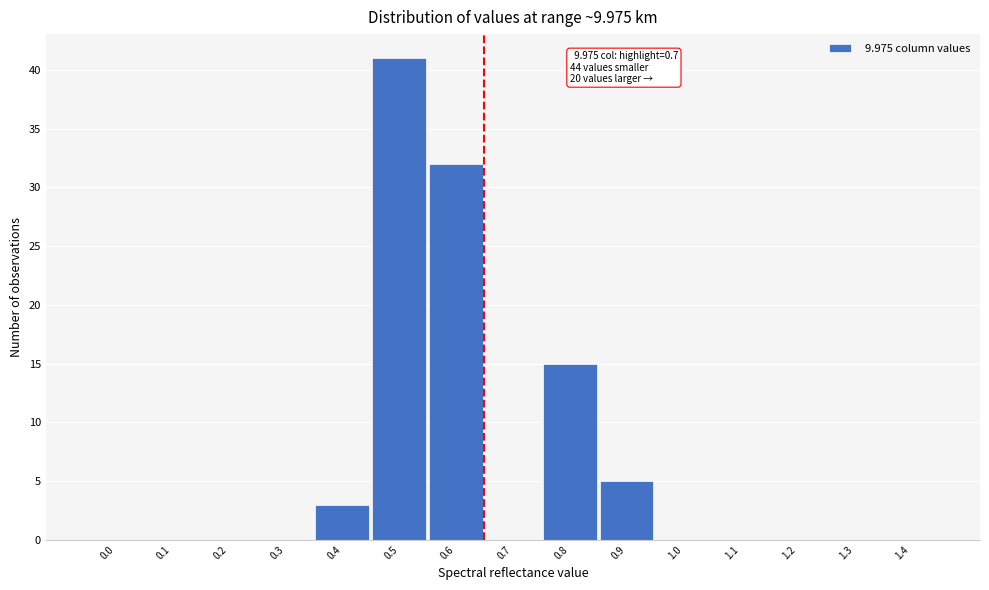

Reading left to right, list all the values displayed in this chart.

0.0=0	0.1=0	0.2=0	0.3=0	0.4=3	0.5=41	0.6=32	0.7=0	0.8=15	0.9=5	1.0=0	1.1=0	1.2=0	1.3=0	1.4=0